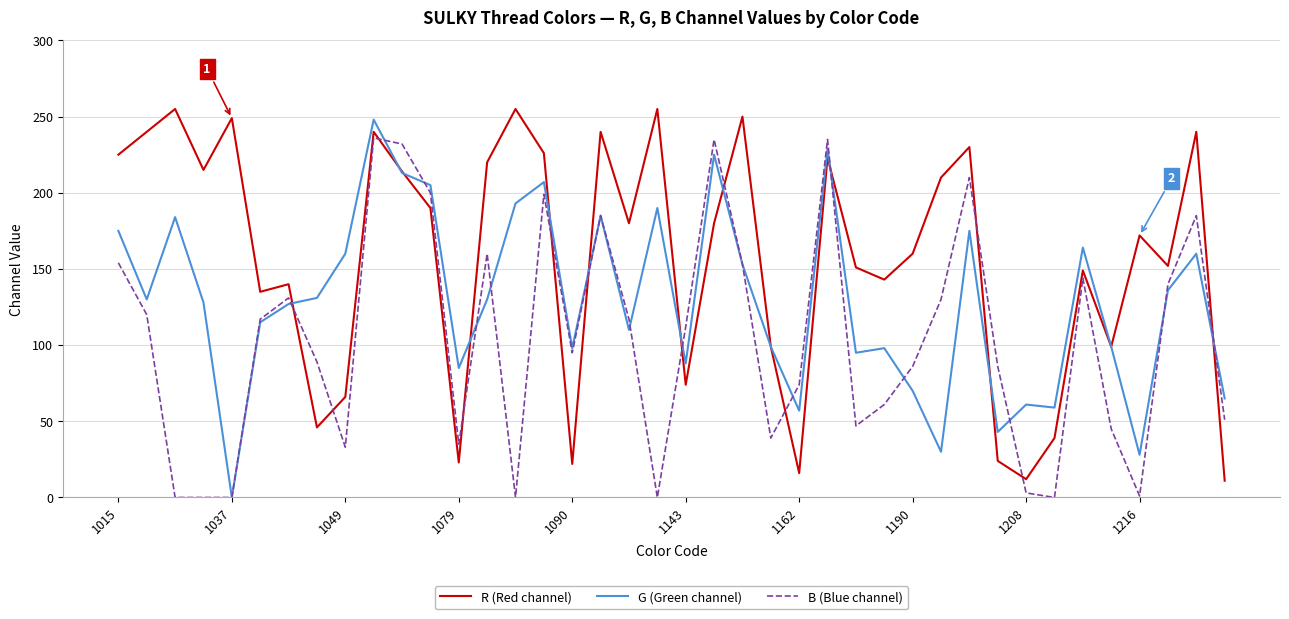

Does the chart have visible grid lines?

Yes